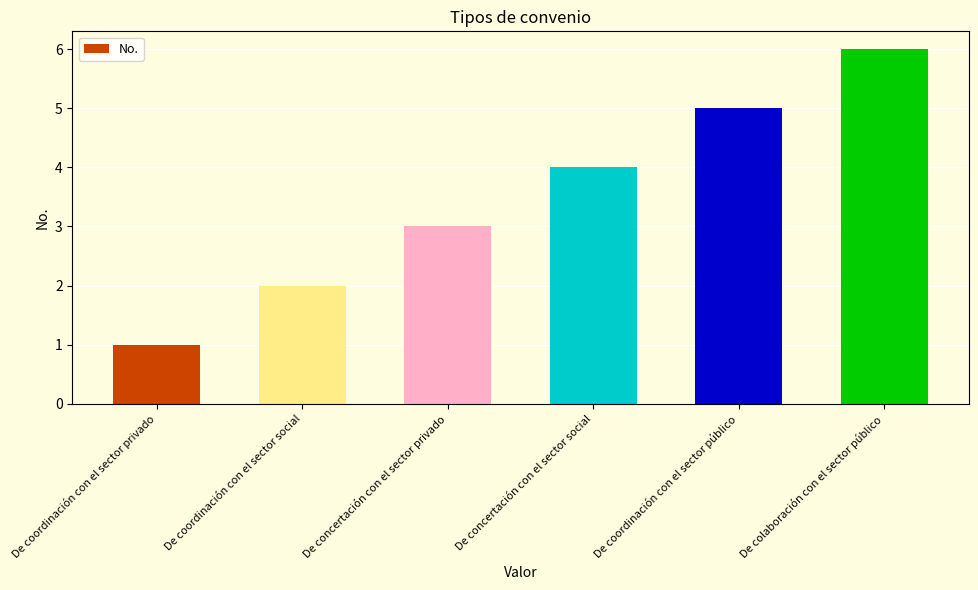

Reading left to right, list all the values displayed in this chart.

1	2	3	4	5	6